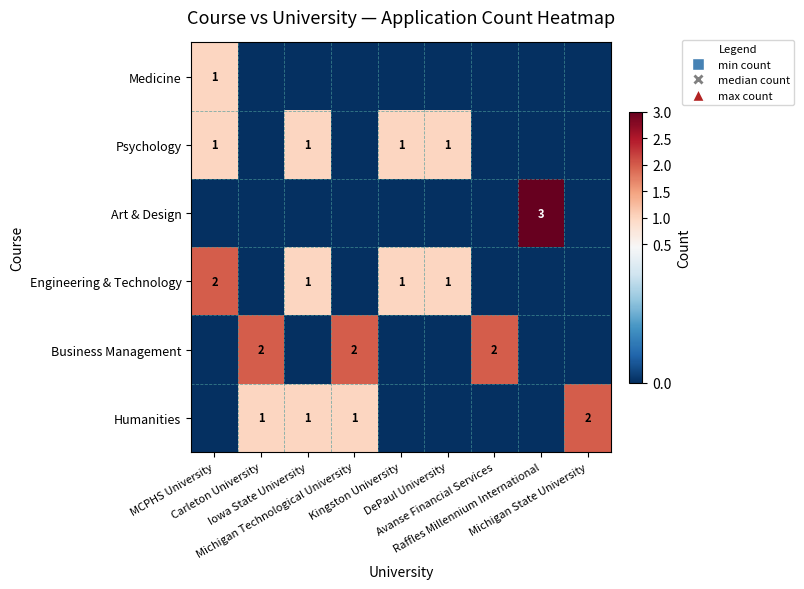

Which category has the highest value across all series?

Raffles Millennium International